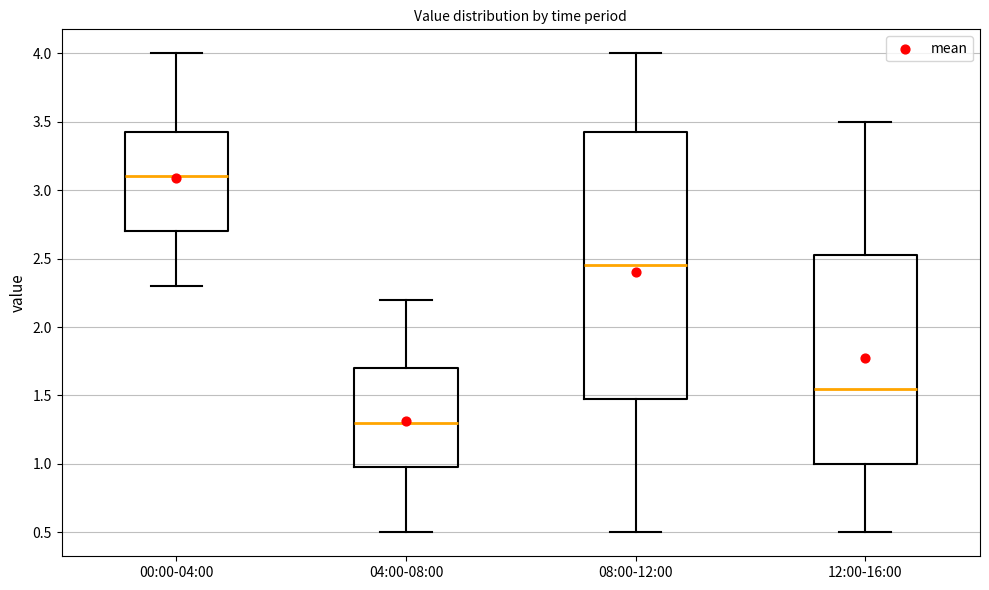

Reading left to right, read every box against the y-axis: the position of its median line, the range the box covers, and the ends of its whiskers. The values are not printed on the chart, so give them approximately, as read against the axis.

00:00-04:00: median 3.10, box 2.70 to 3.45, whiskers 2.30 to 4.00
04:00-08:00: median 1.30, box 1.00 to 1.70, whiskers 0.50 to 2.20
08:00-12:00: median 2.45, box 1.50 to 3.45, whiskers 0.50 to 4.00
12:00-16:00: median 1.55, box 1.00 to 2.55, whiskers 0.50 to 3.50